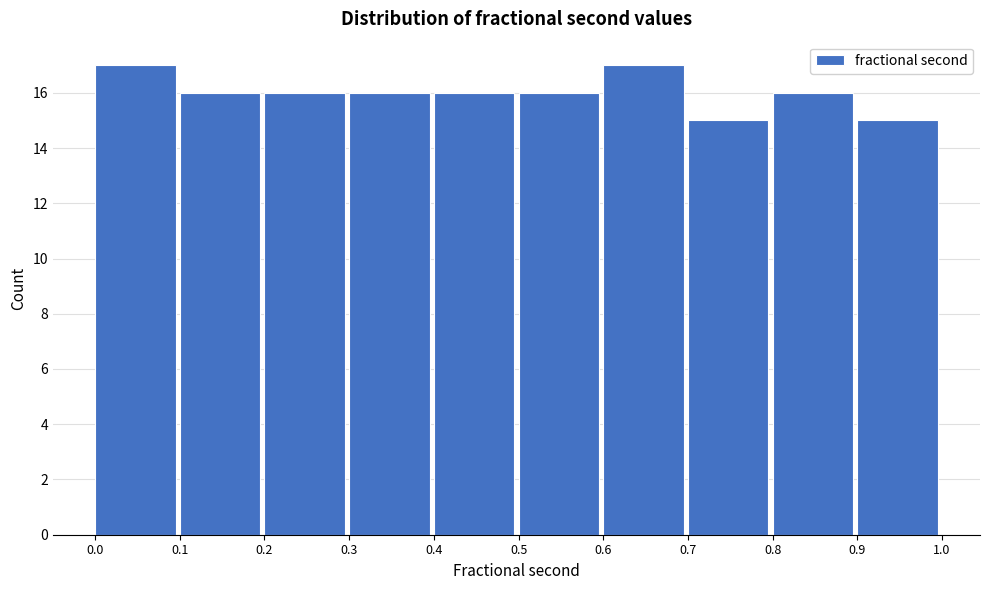

Reading left to right, list every bar in this chart as the range it spans on the x-axis followed by its height. The values are not printed on the chart, so give them approximately, as read against the axis.

0.0 to 0.1: 17
0.1 to 0.2: 16
0.2 to 0.3: 16
0.3 to 0.4: 16
0.4 to 0.5: 16
0.5 to 0.6: 16
0.6 to 0.7: 17
0.7 to 0.8: 15
0.8 to 0.9: 16
0.9 to 1.0: 15